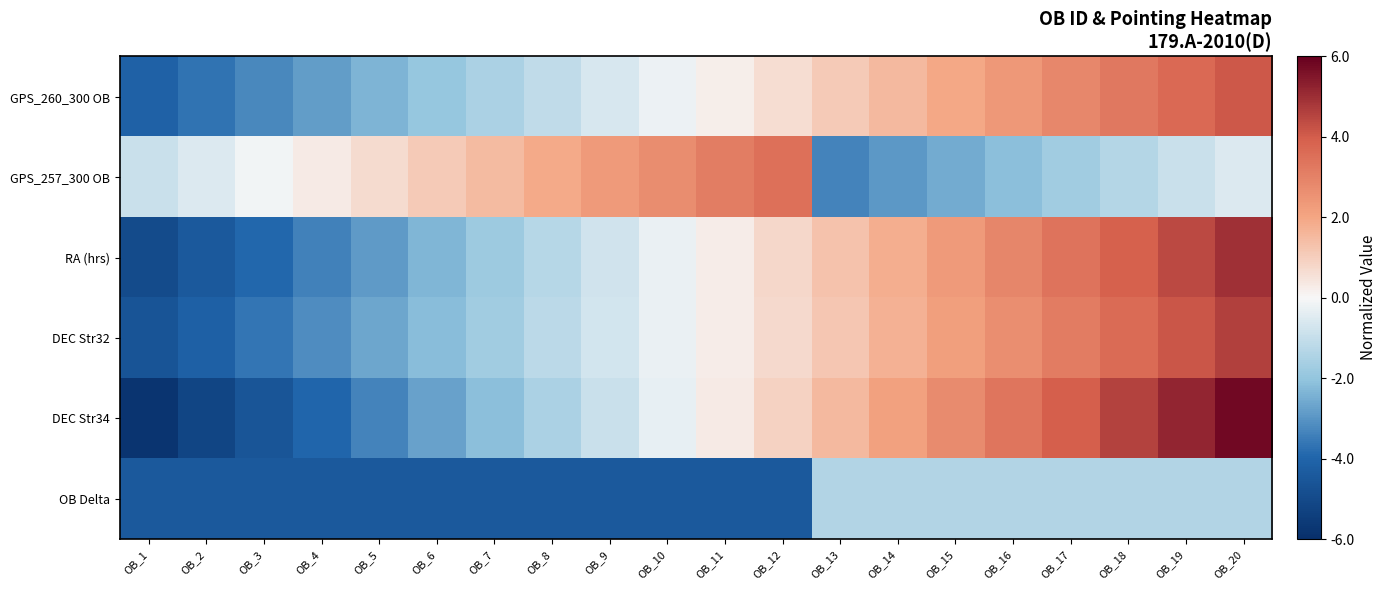

Rank the series at OB_14 from highest to lowest value.

DEC Str34, RA (hrs), DEC Str32, GPS_260_300 OB, OB Delta, GPS_257_300 OB